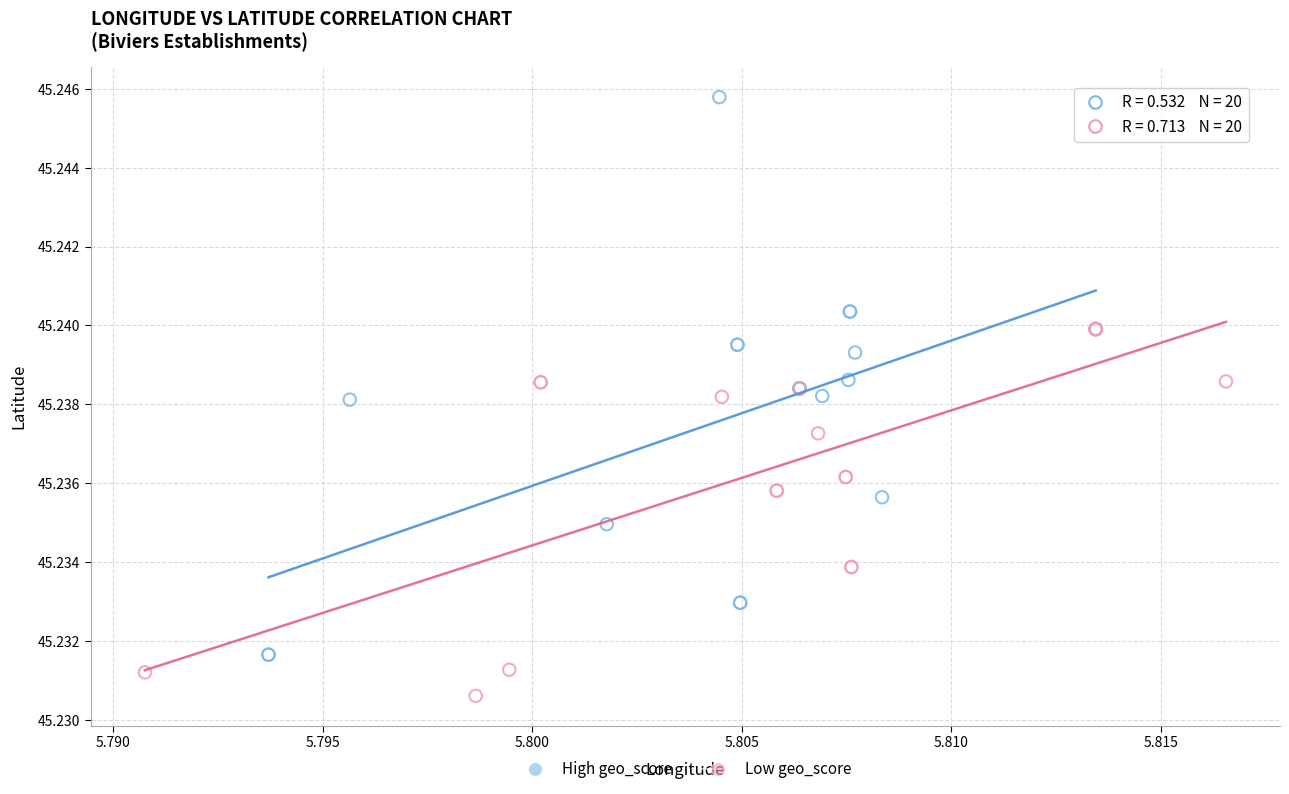

Which series reaches the maximum Y coordinate?

High geo_score